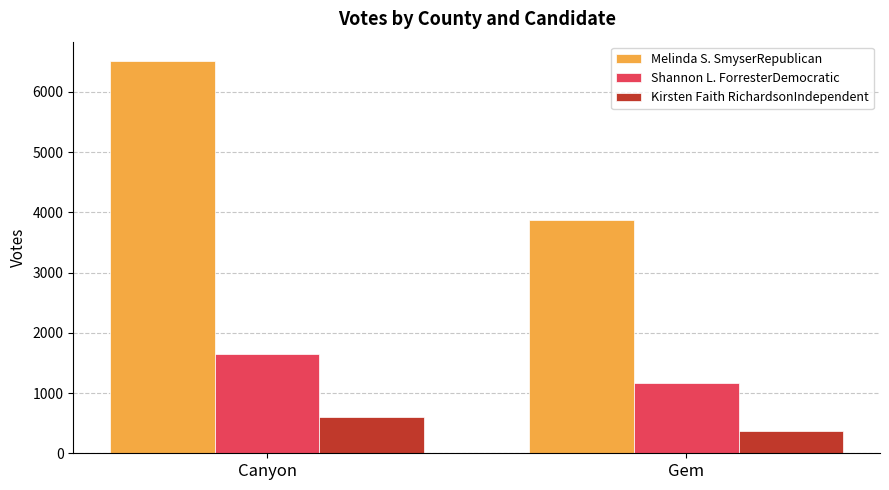

List the labels in order of Shannon L. ForresterDemocratic value, largest first.

Canyon, Gem